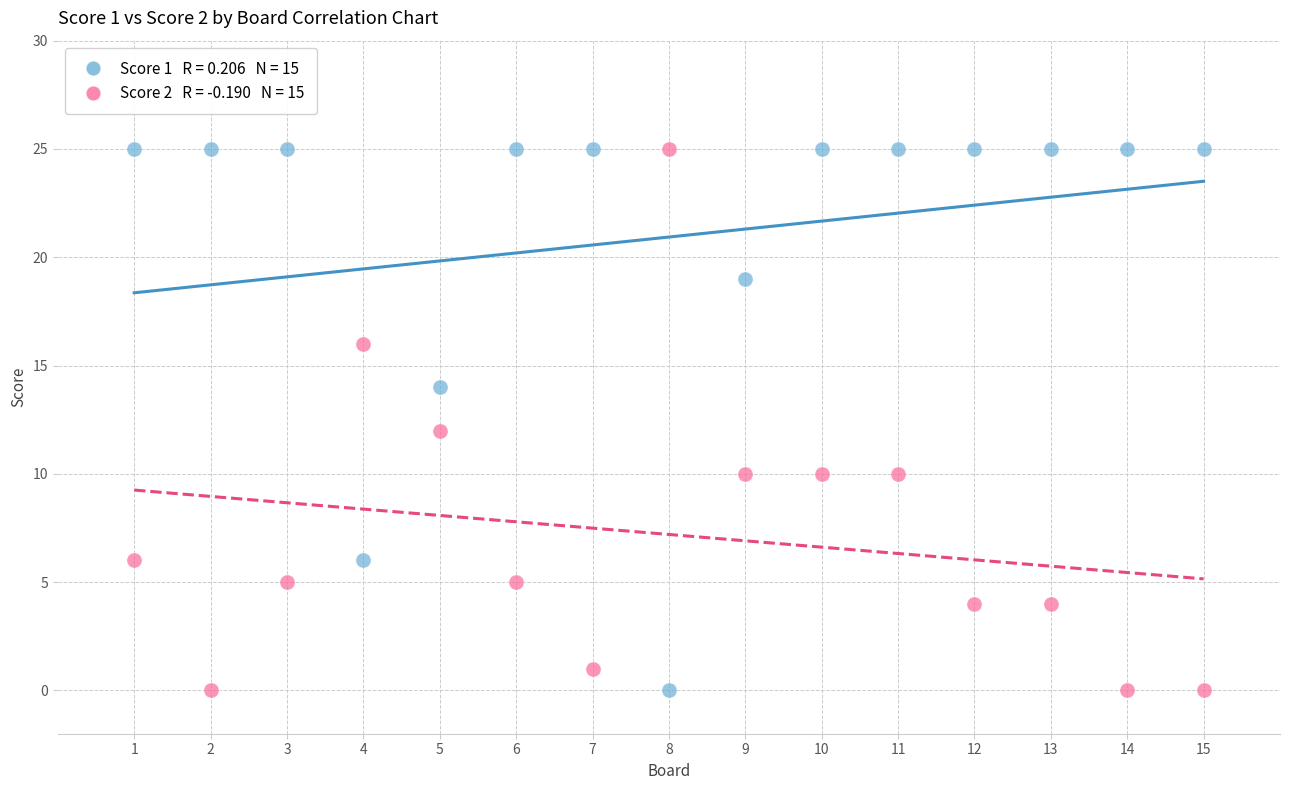

Across all data points, what is the range of Y values (max minus min)?

25